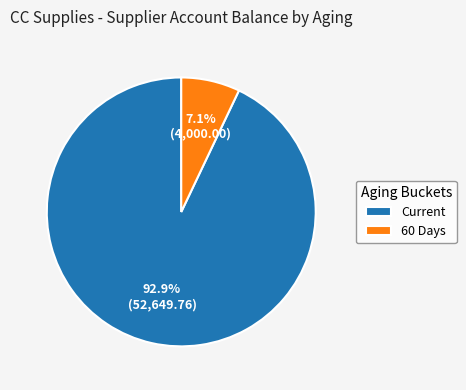

Between 60 Days and Current, which is larger?

Current